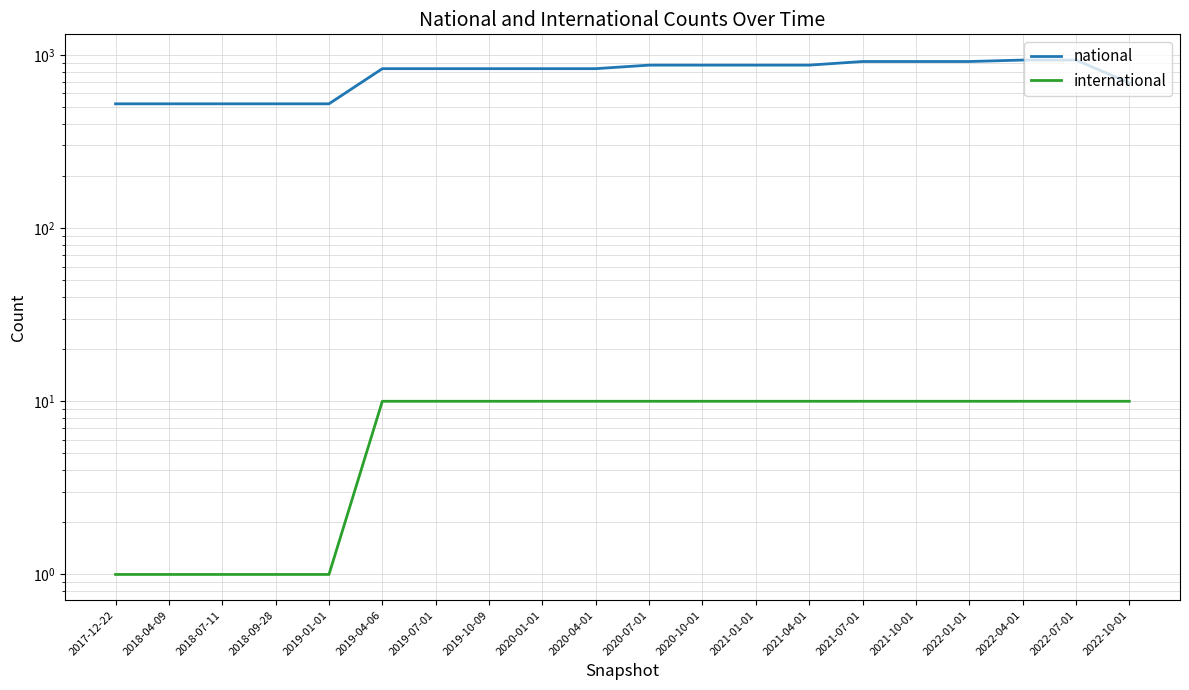

How many lines are shown in the chart?

2